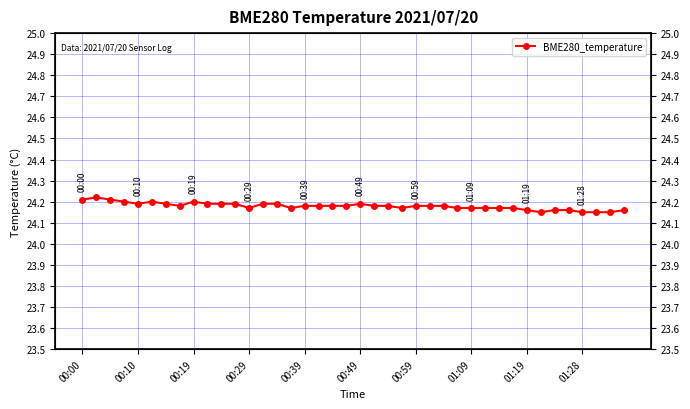

What is the sum of the values at 22 and 01:28?

48.4